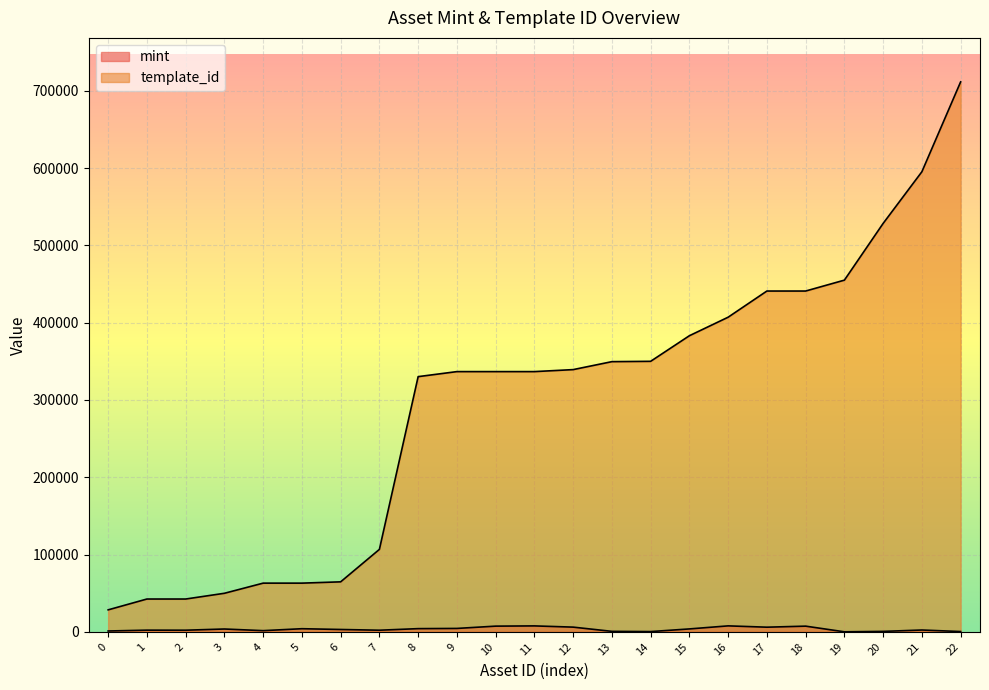

What is the sum of all mint values?

77898